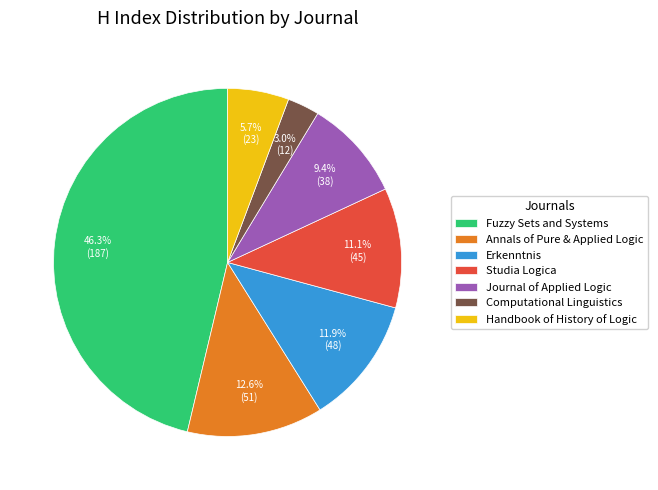

How many slices are in this pie chart?

7